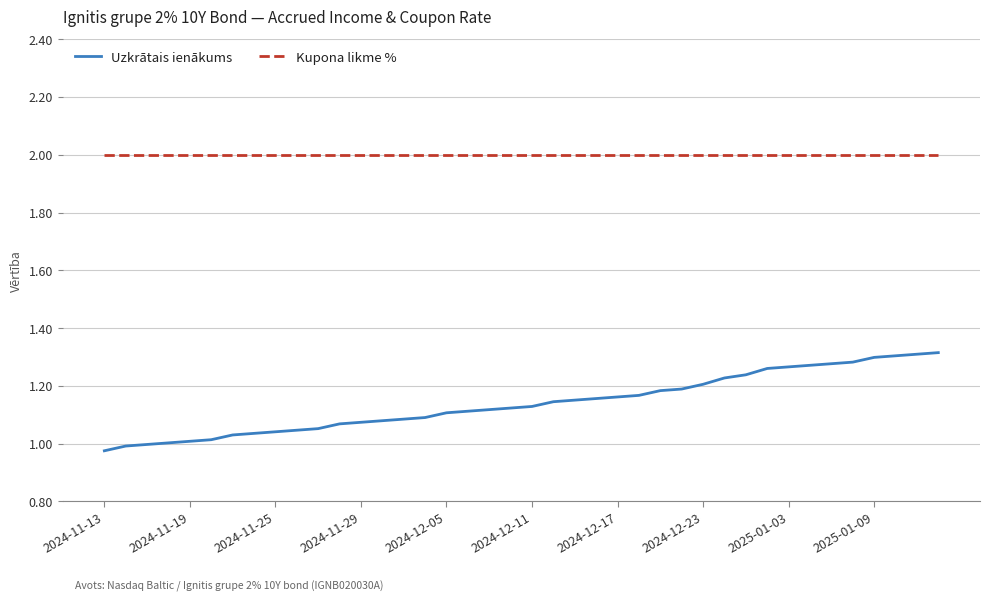

Rank the series by their average value, from highest to lowest.

Kupona likme %, Uzkrātais ienākums